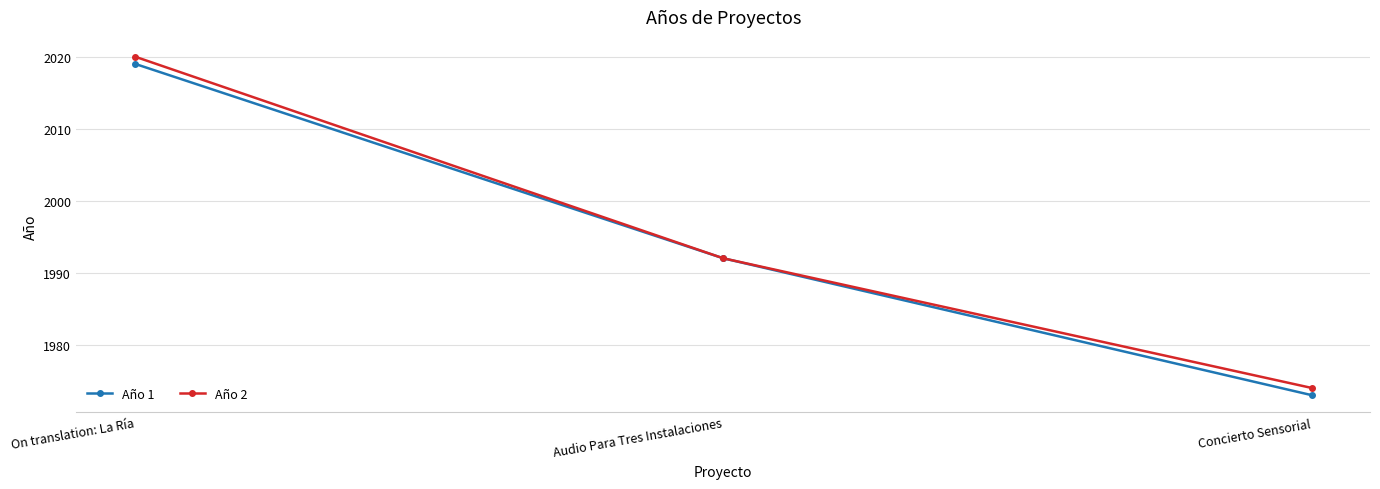

At how many categories does at least one series exceed 1975?

2